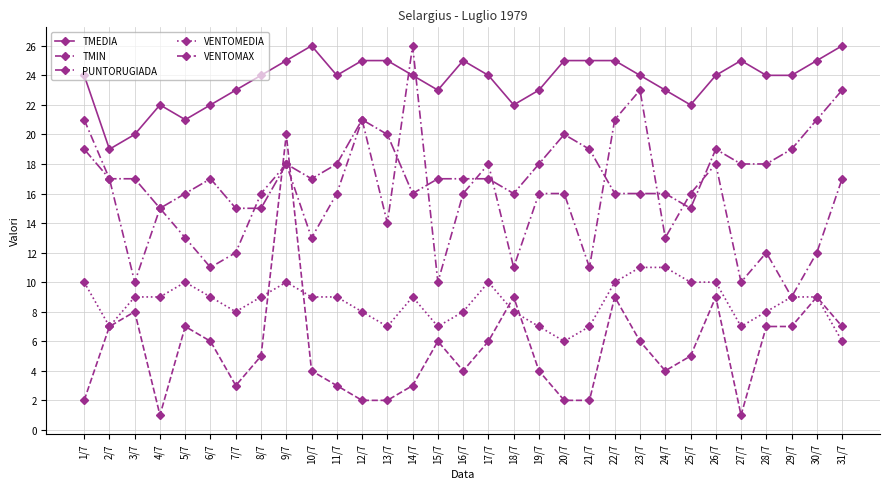

At which category is the sum across all series the highest?

9/7